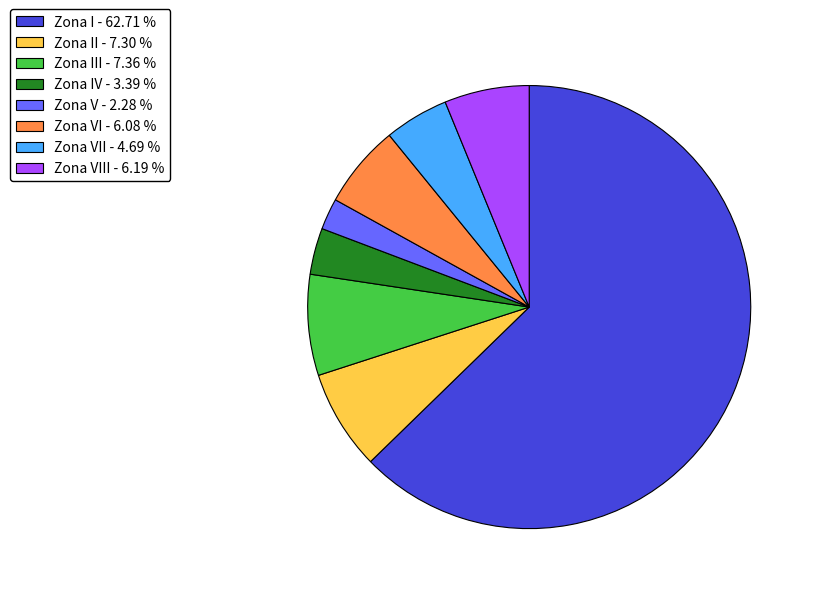

What is the majority slice?

Zona I - 62.71 %